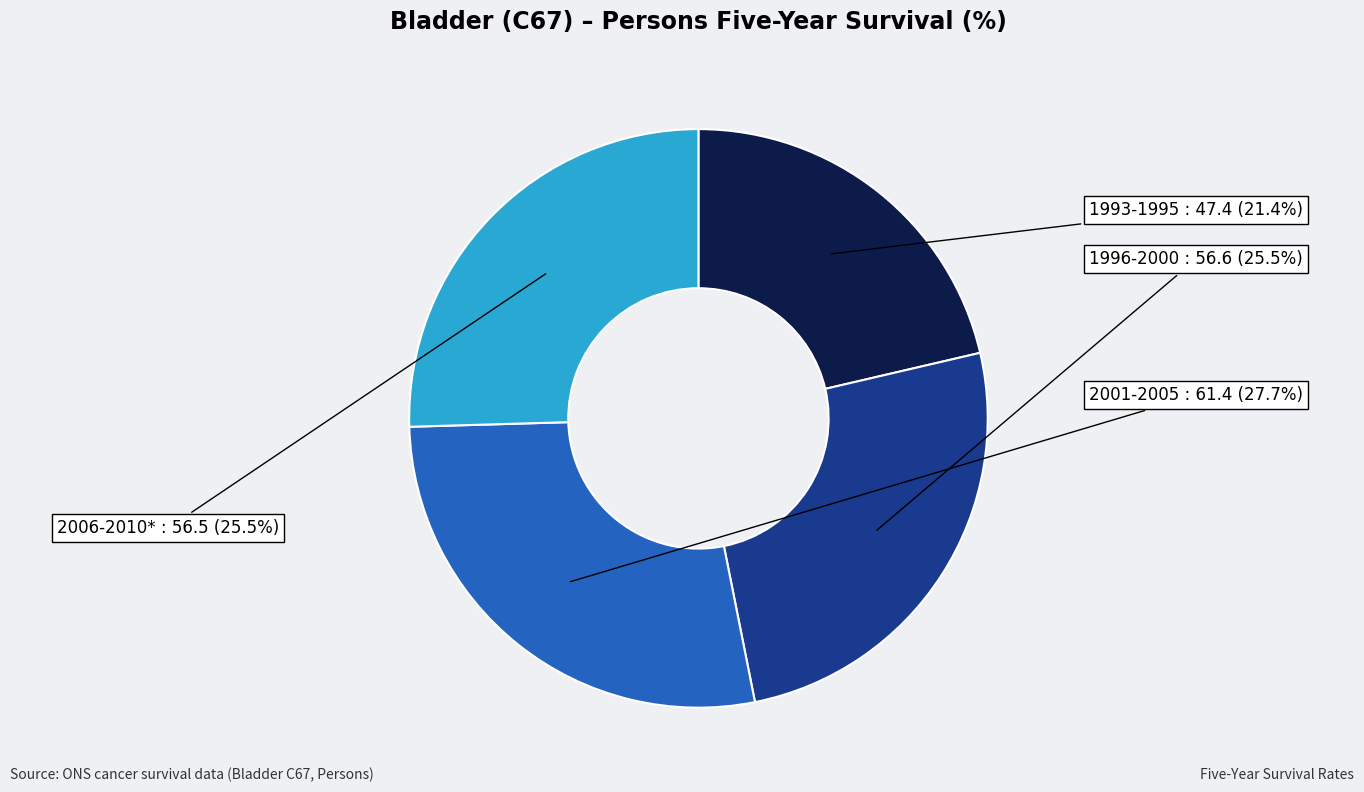

What percentage is NOT represented by 2006-2010* : 56.5?

74.5%